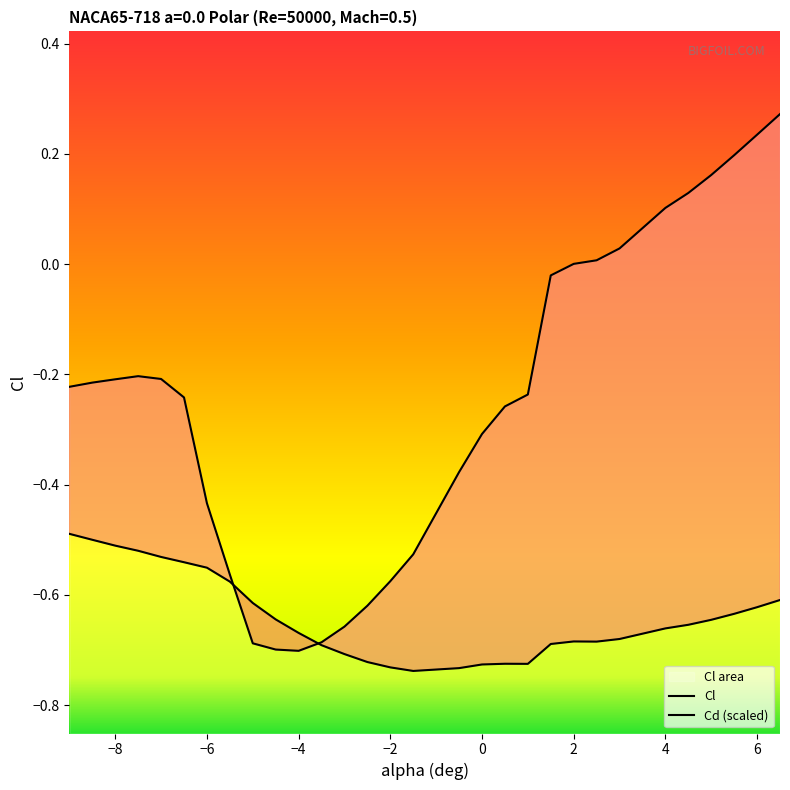

Which series has the largest total across all categories?

Cl